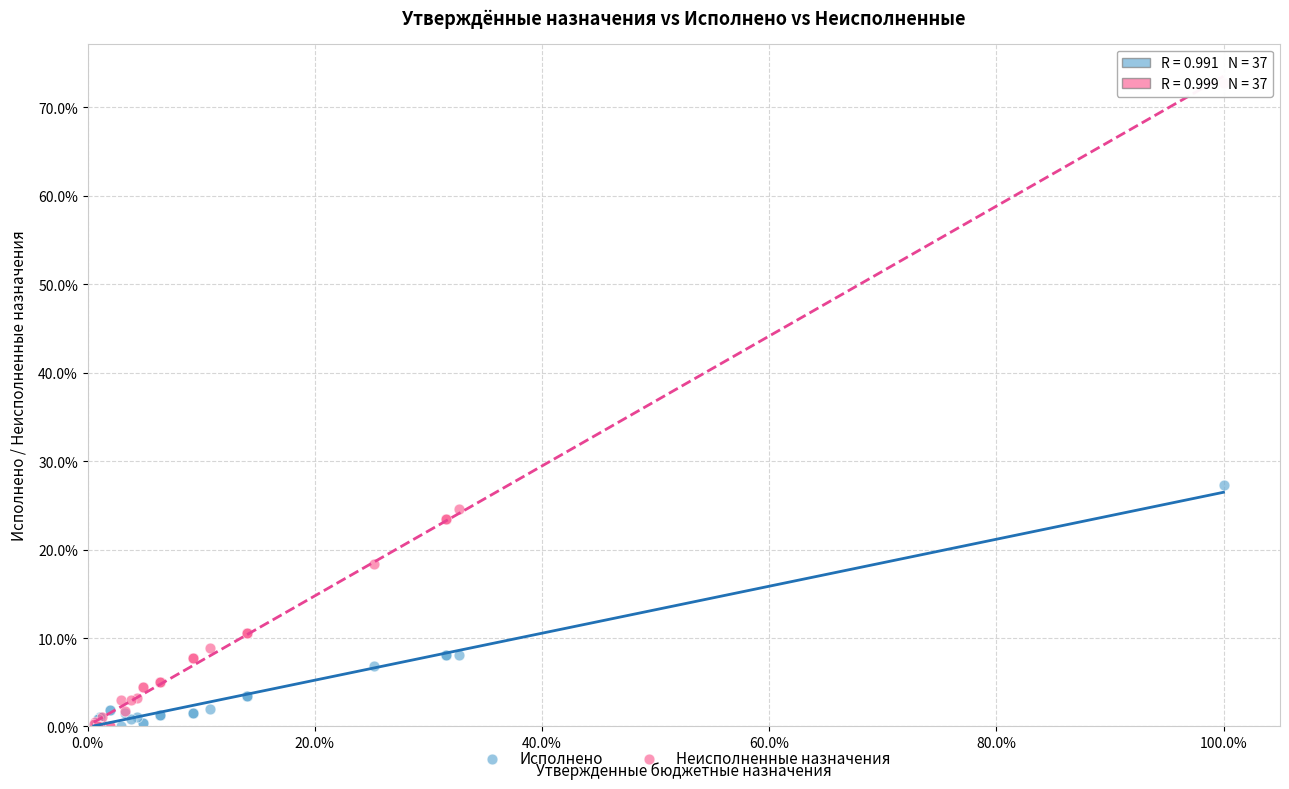

Which series contains the highest Y value?

Неисполненные назначения